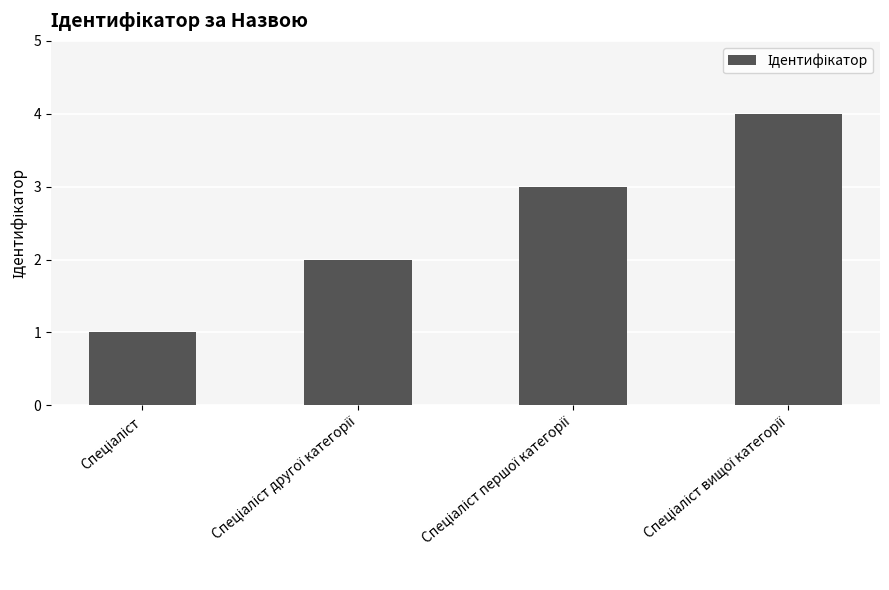

What is the difference between the maximum and minimum values?

3